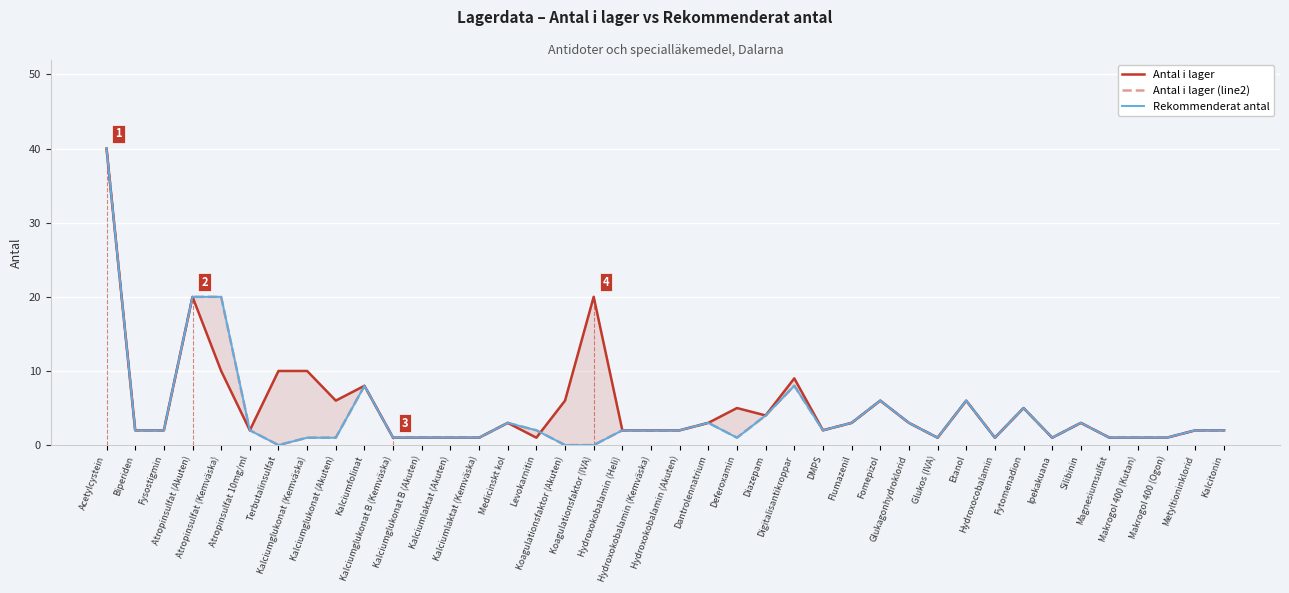

True or false: Antal i lager (line2) and Rekommenderat antal intersect in this chart.

False